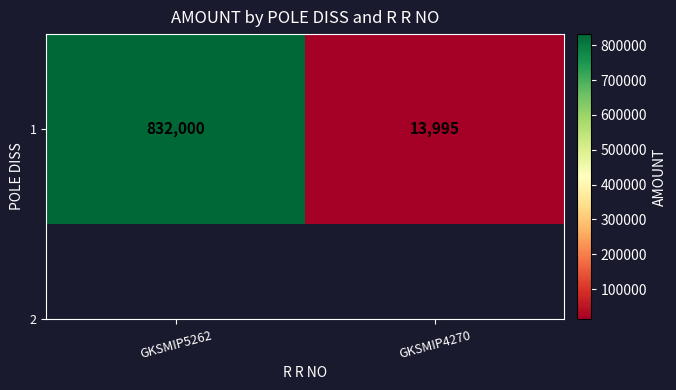

List the labels in order of value, smallest first.

GKSMIP4270, GKSMIP5262